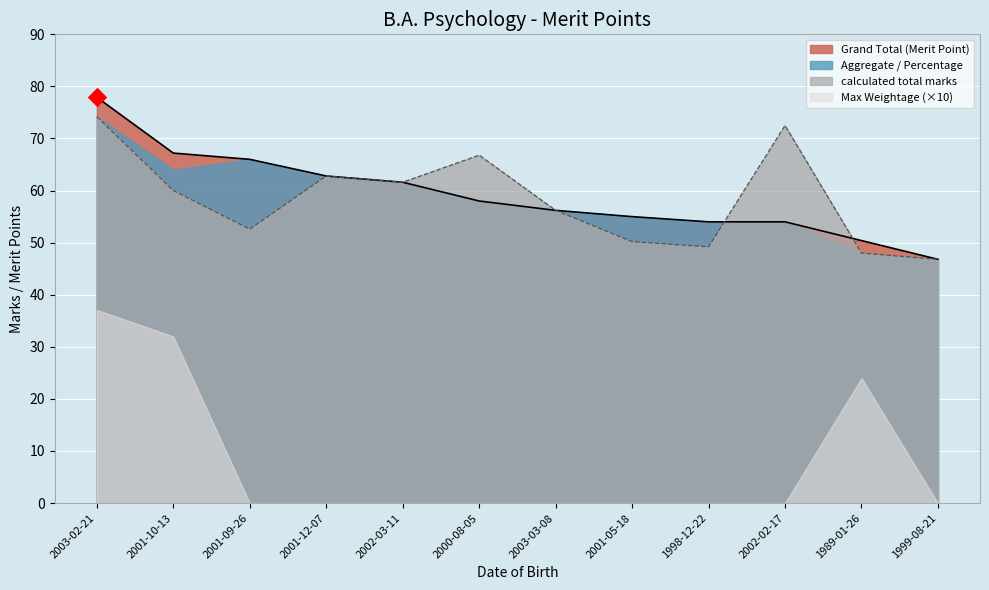

The Grand Total (Merit Point) series shows 96.6 at 2000-08-05. True or false?

False